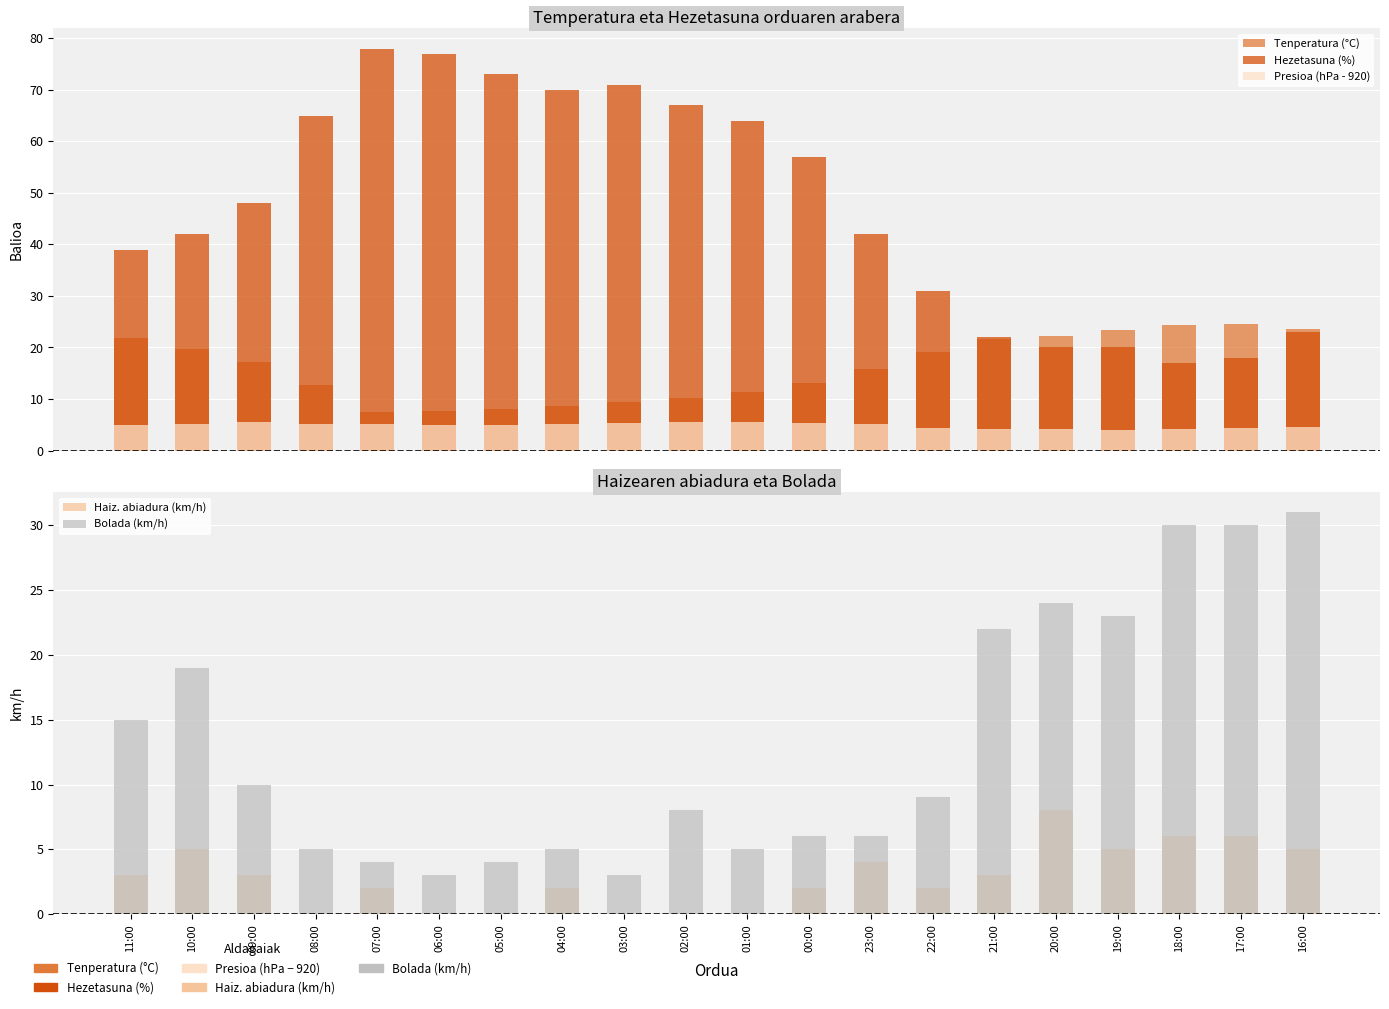

True or false: Hezetasuna (%) has a value of 41.4 at 01:00.

False